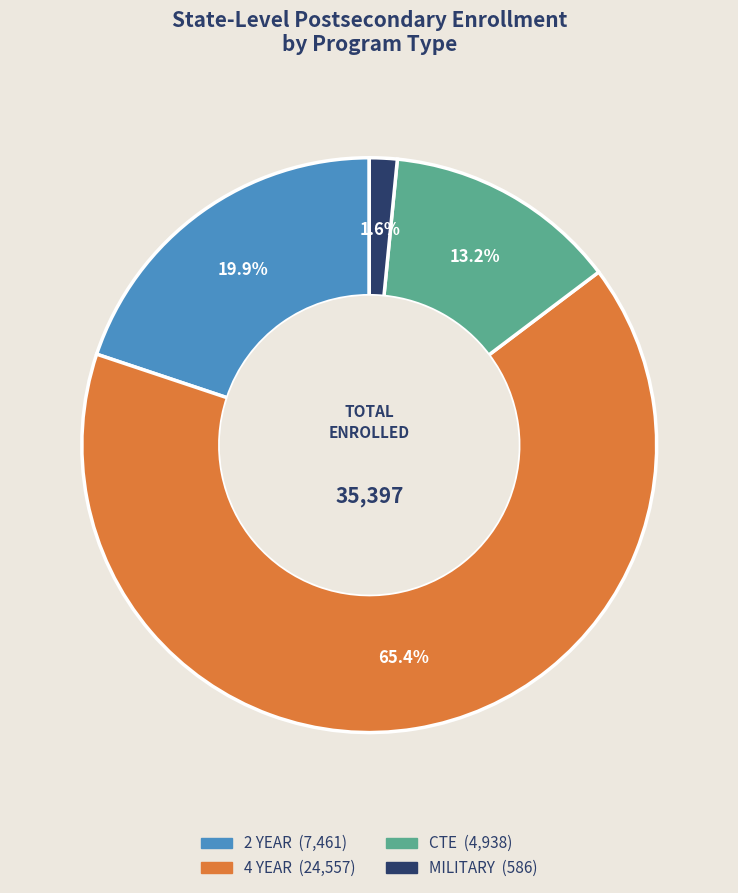

Which has a higher value, MILITARY or 4 YEAR?

4 YEAR